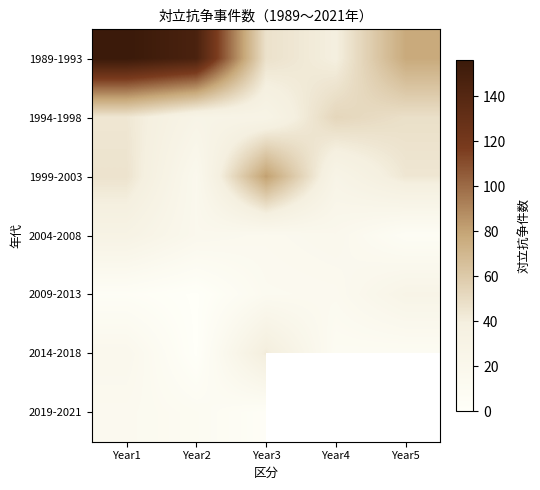

Which series has the widest spread of values?

1989-1993